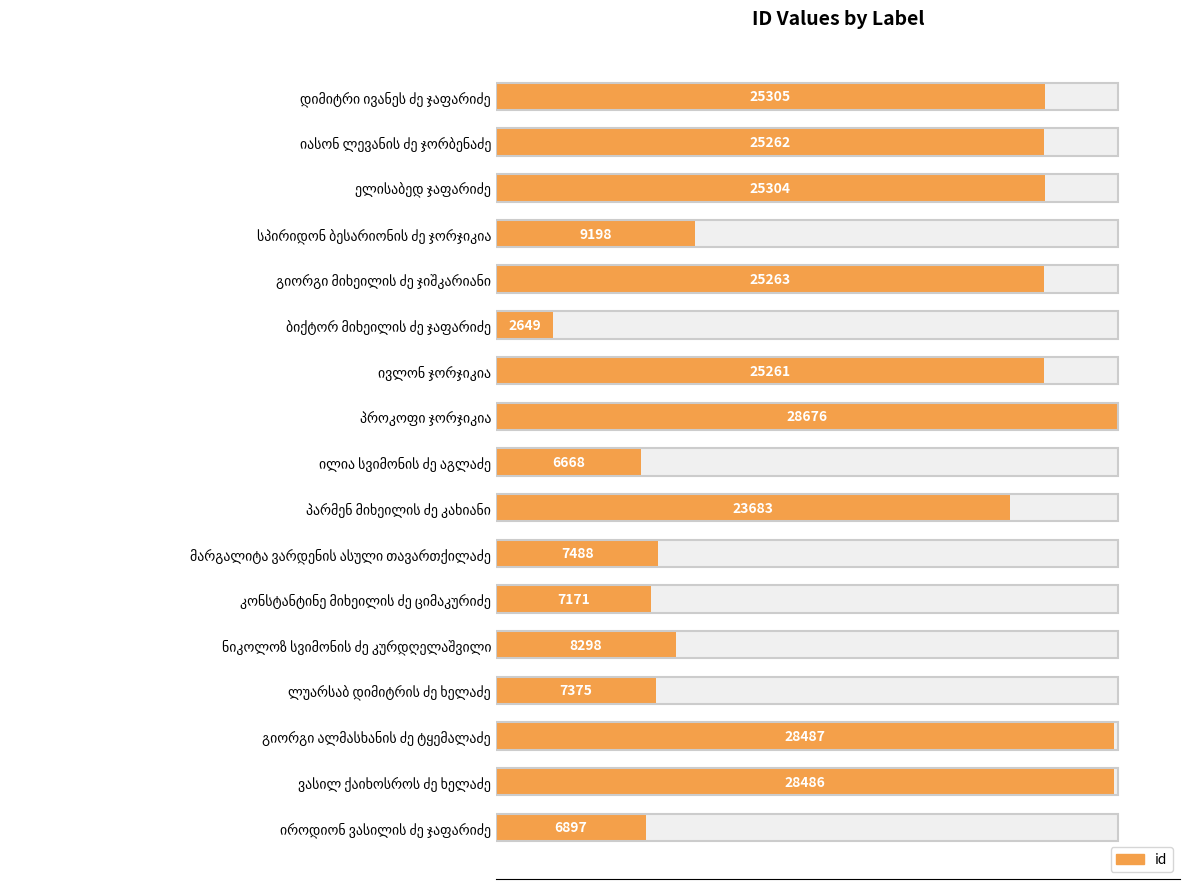

The chart shows a value of 41877 at ივლონ ჯორჯიკია. True or false?

False